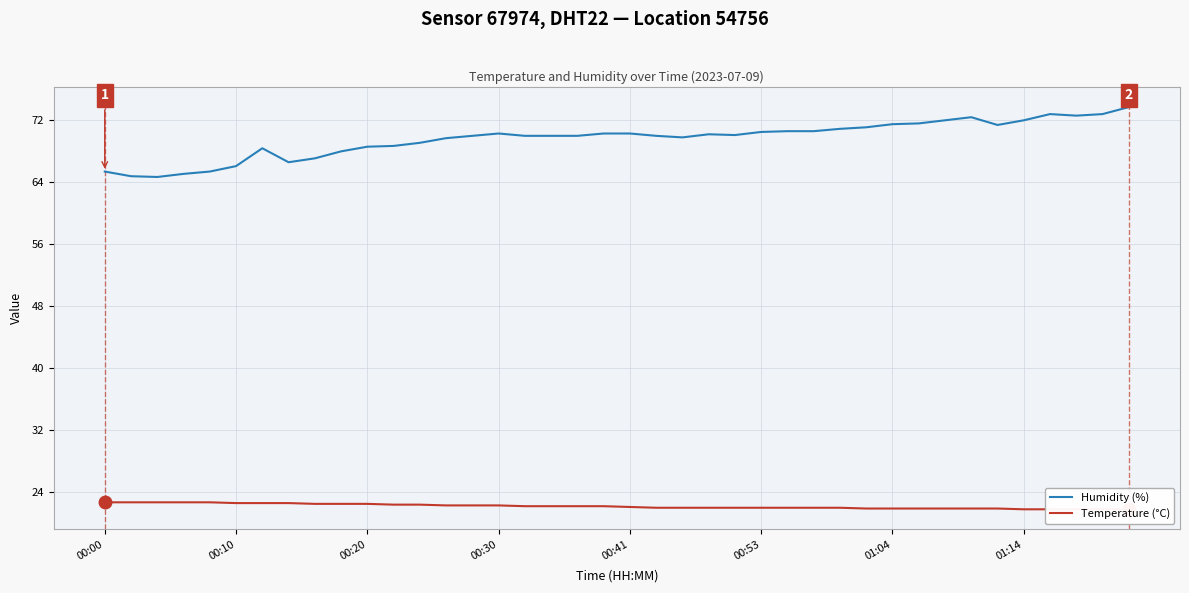

What is the spread (max minus min) of values at 11?

46.2